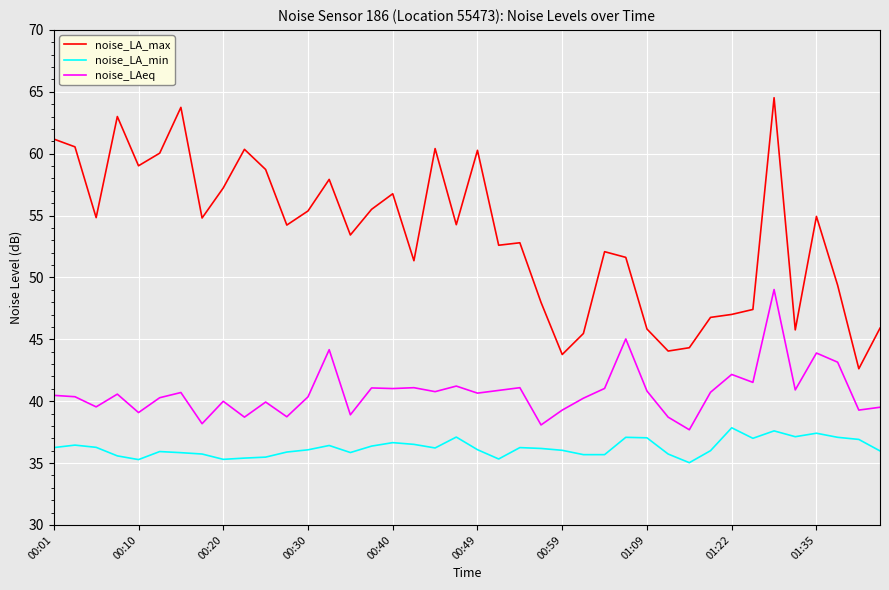

Which series has the widest spread of values?

noise_LA_max